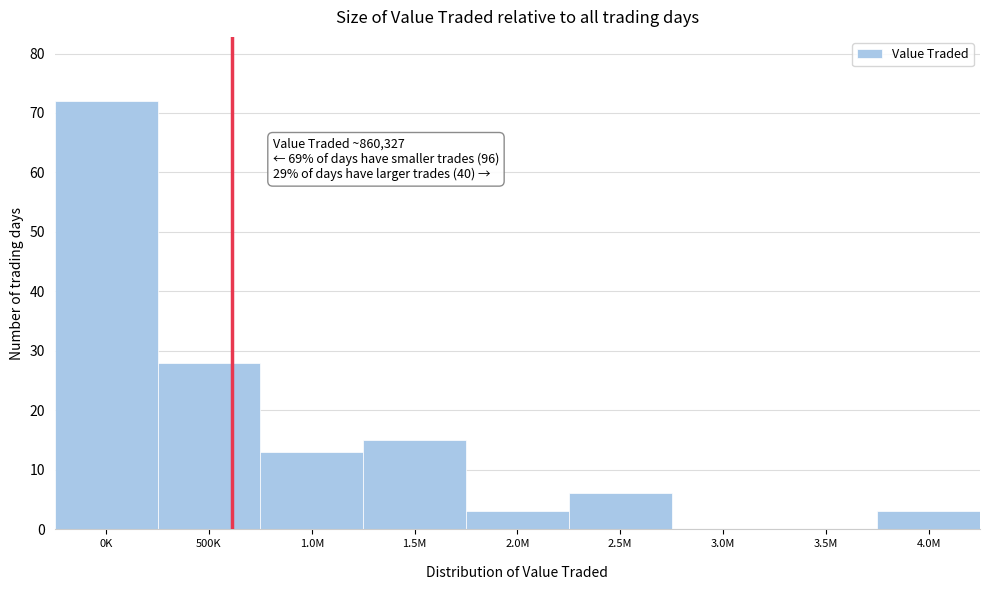

What is the maximum value shown in the chart?

72